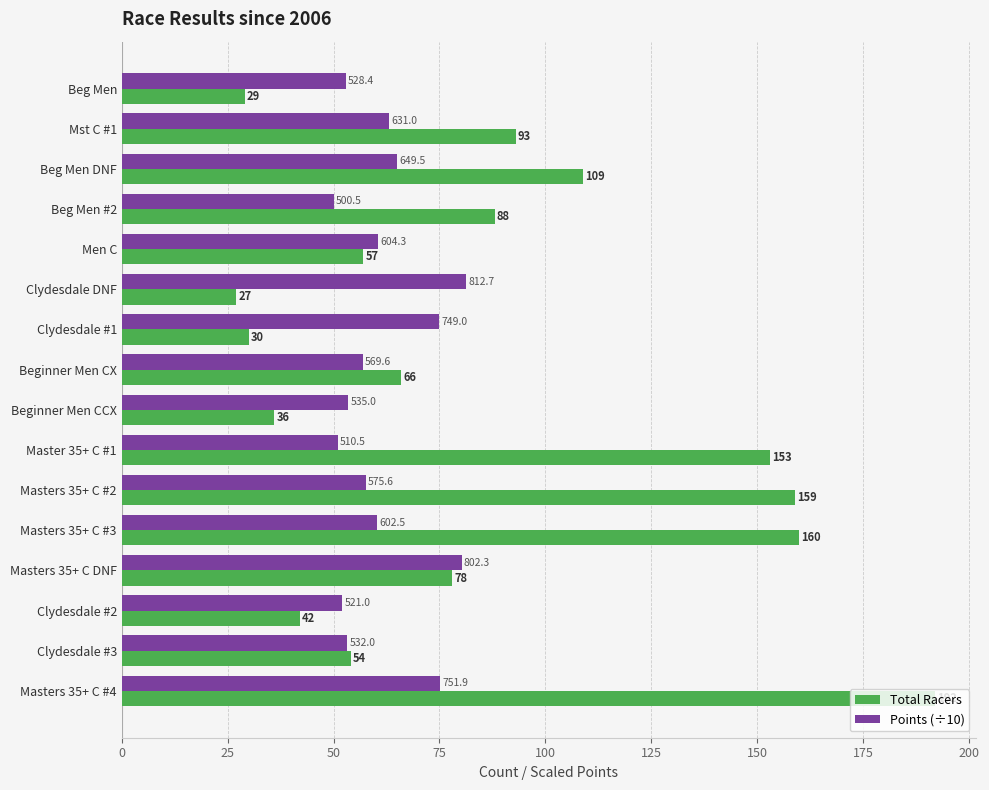

Is the value of Points (÷10) at Clydesdale #3 greater than the value of Total Racers at Masters 35+ C DNF?

No